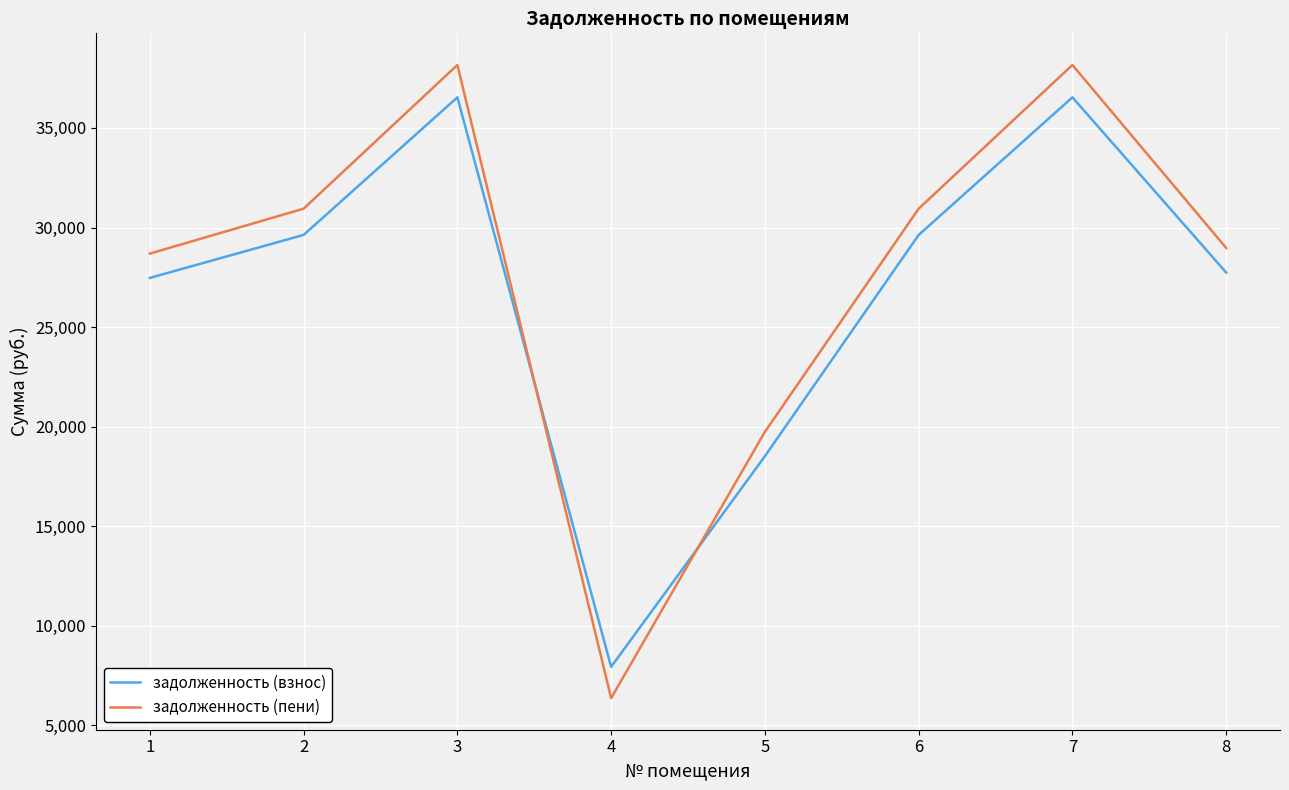

What are all the series names shown in the legend?

задолженность (взнос), задолженность (пени)